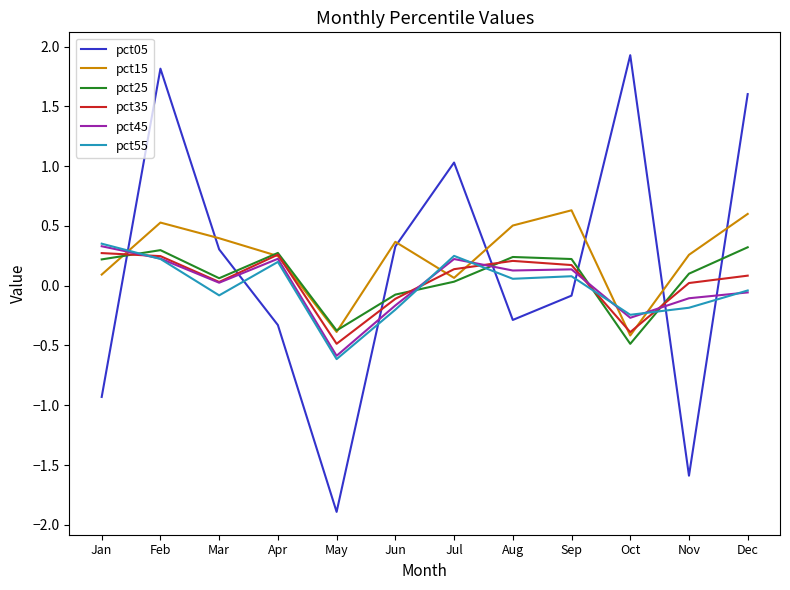

After their last crossing, which series has the higher values: pct45 or pct15?

pct15